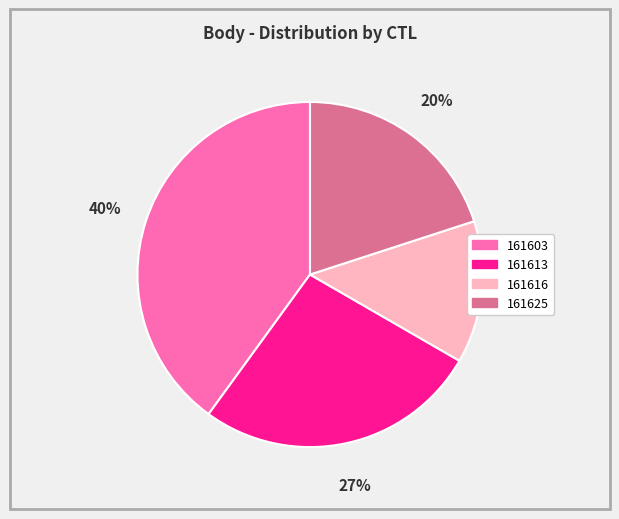

The 161603 slice represents 25% of the pie. True or false?

False